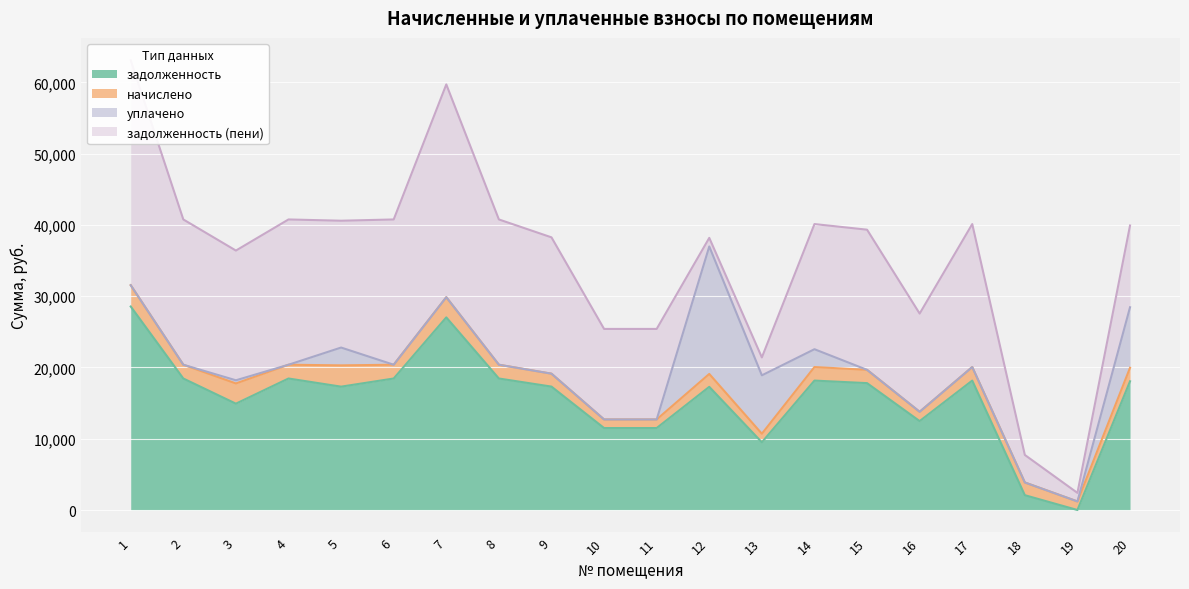

How many lines are shown in the chart?

4